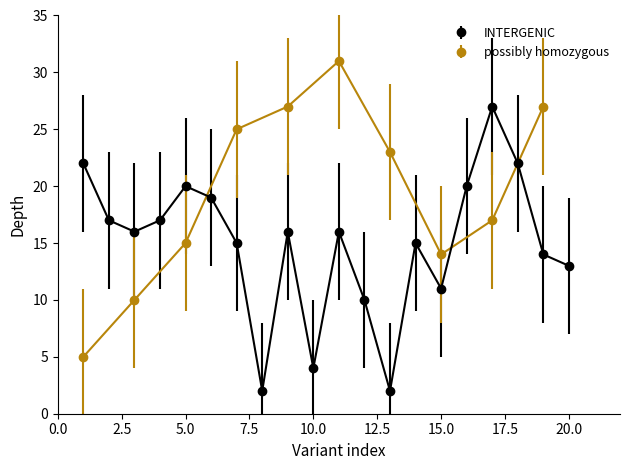

At how many categories does at least one series exceed 3?

18